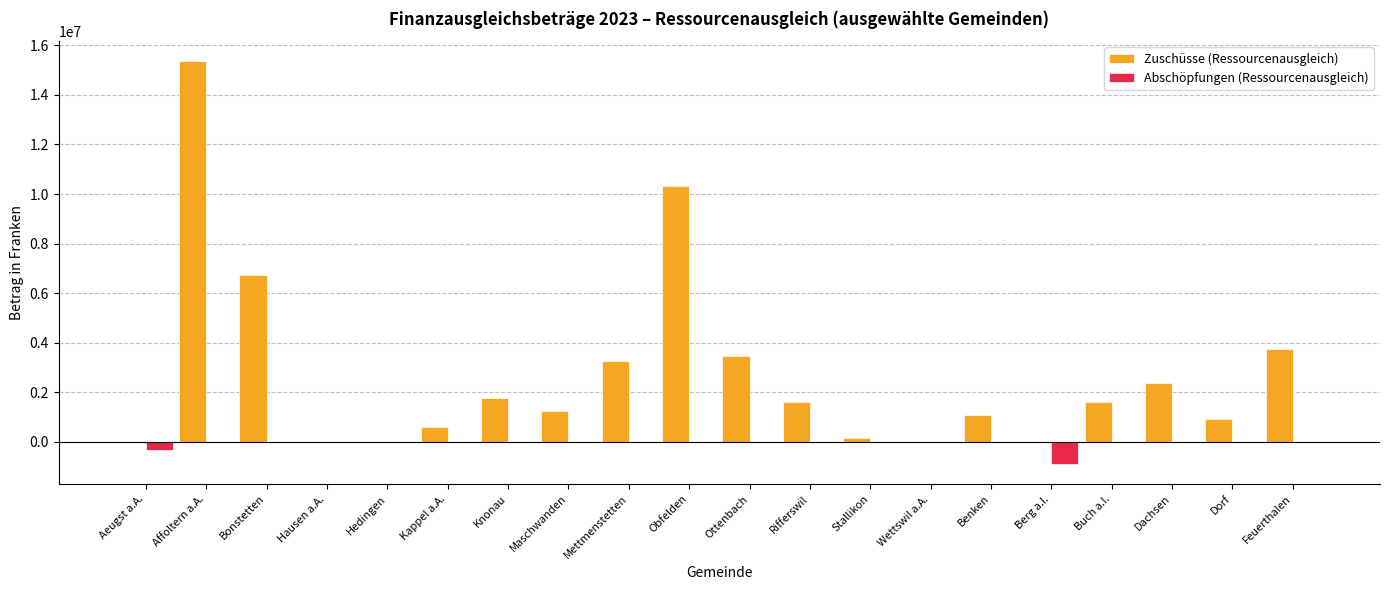

How many groups of bars are there?

20